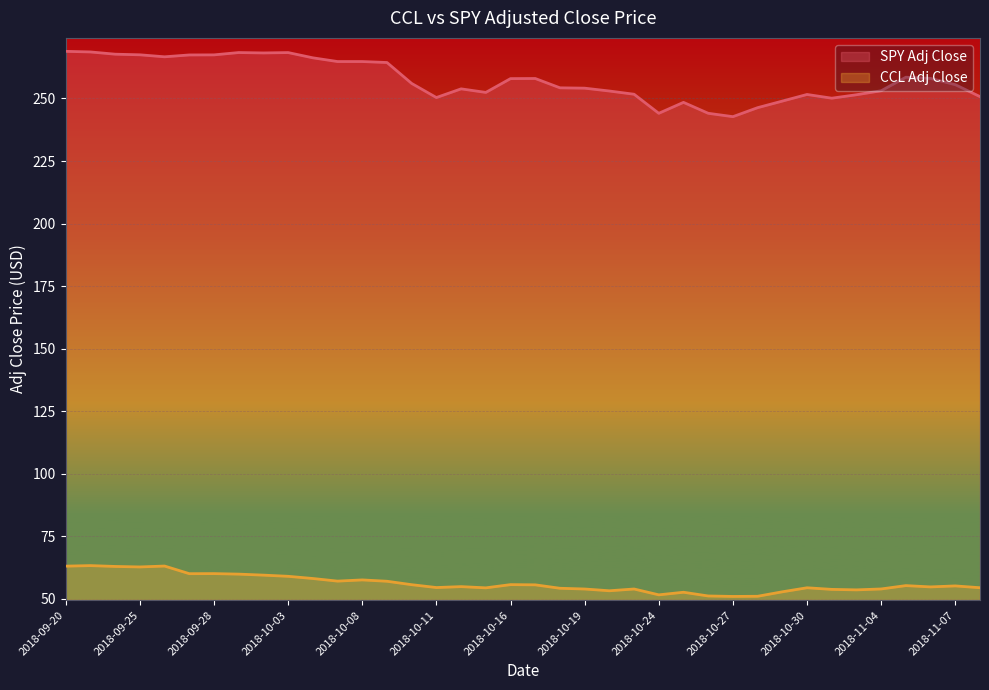

True or false: CCL Adj Close has a value of 70.9 at 2018-11-02.

False